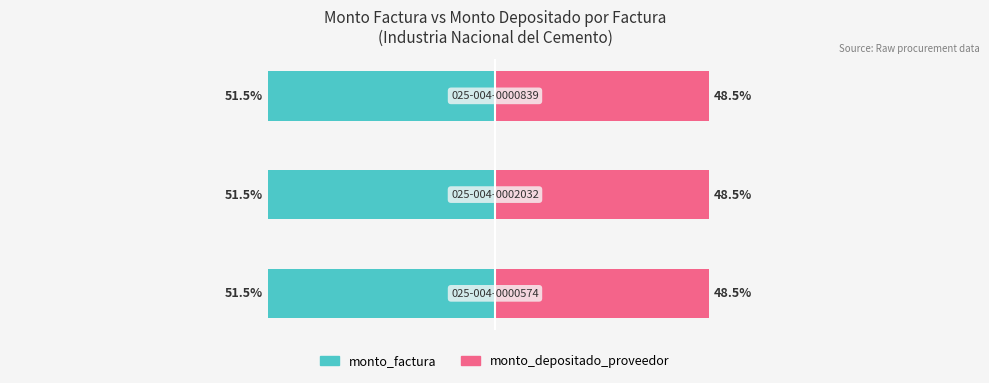

What is the value of the monto_factura bar at the 2nd from the left?

-51.5